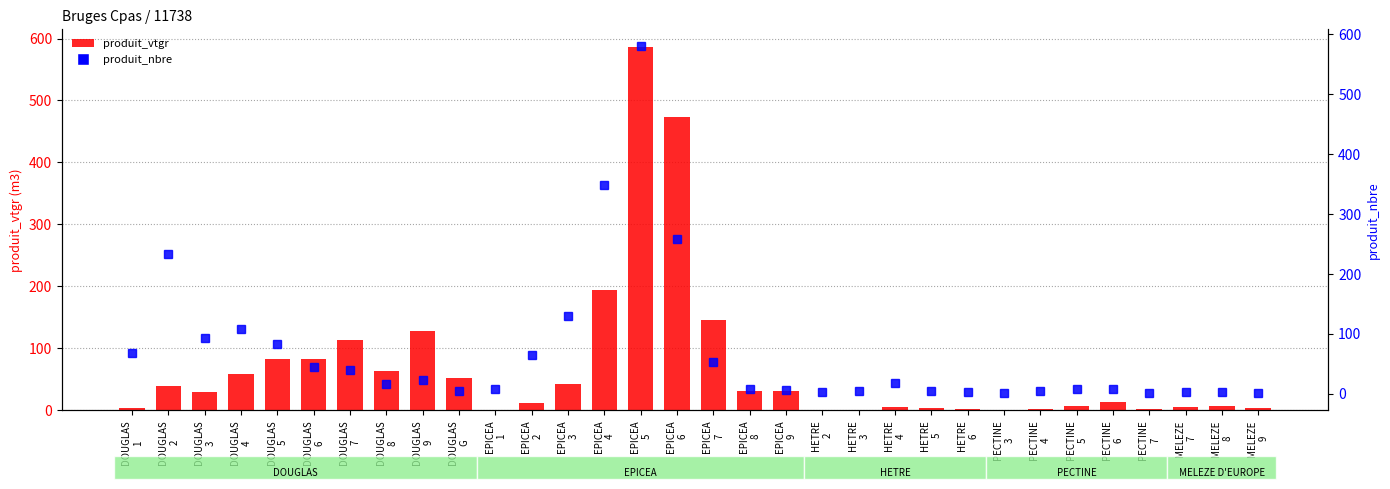

What is the average value of the produit_vtgr series?

69.5